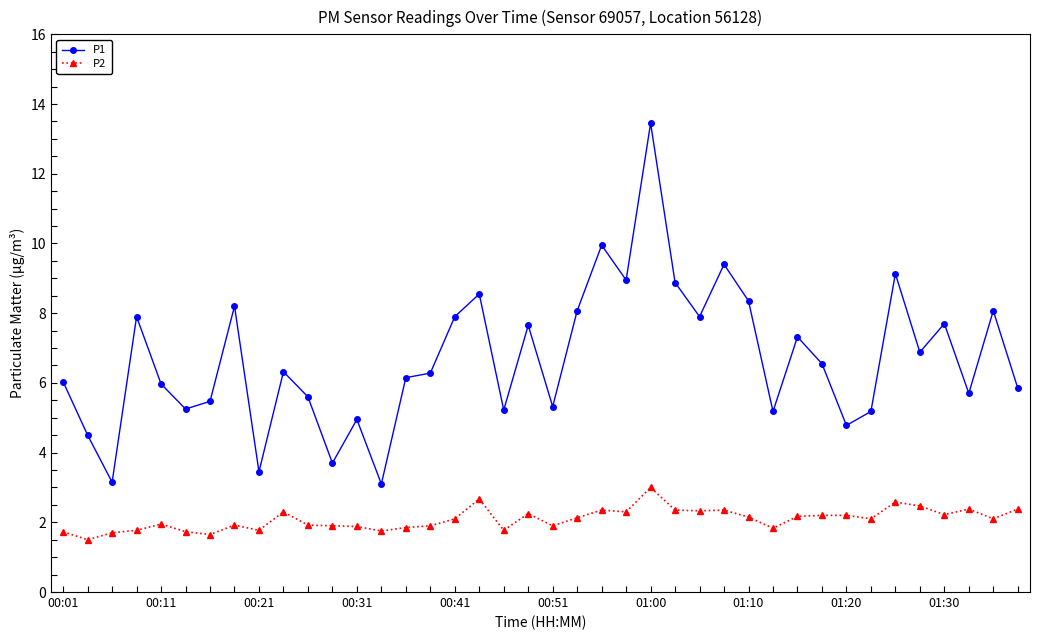

Which series has the largest range (max minus min)?

P1